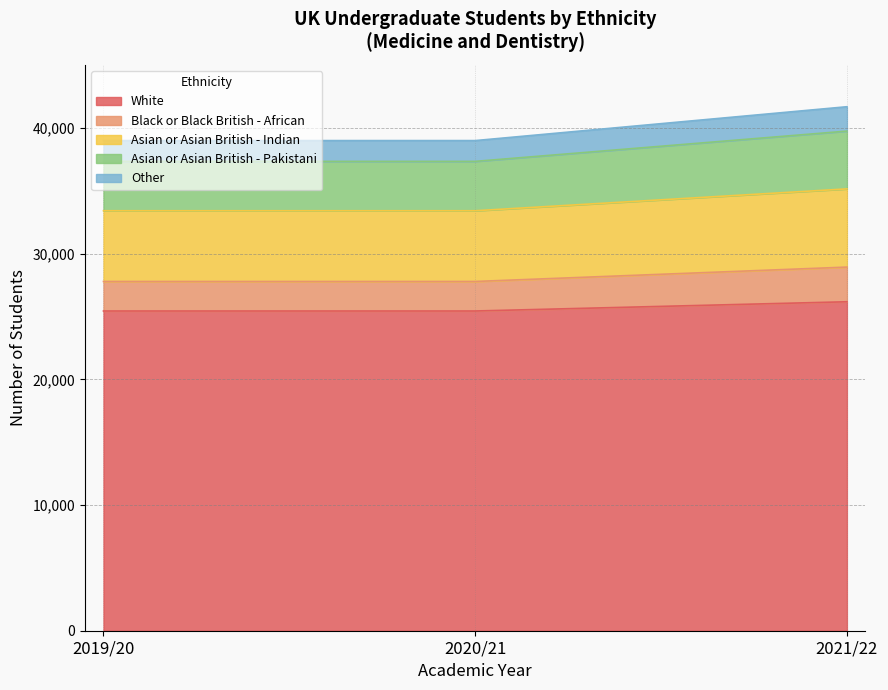

Is the value of Black or Black British - African at 2021/22 greater than the value of Asian or Asian British - Indian at 2021/22?

No